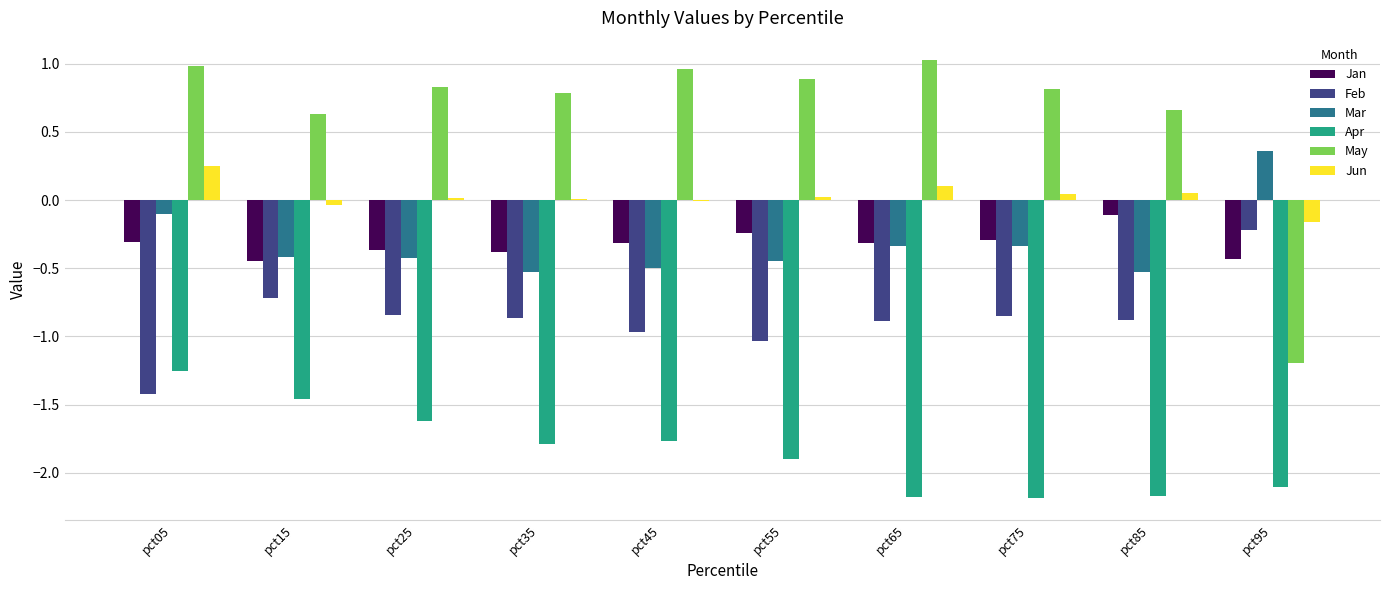

Are the bars grouped side by side (vs. stacked)?

Yes